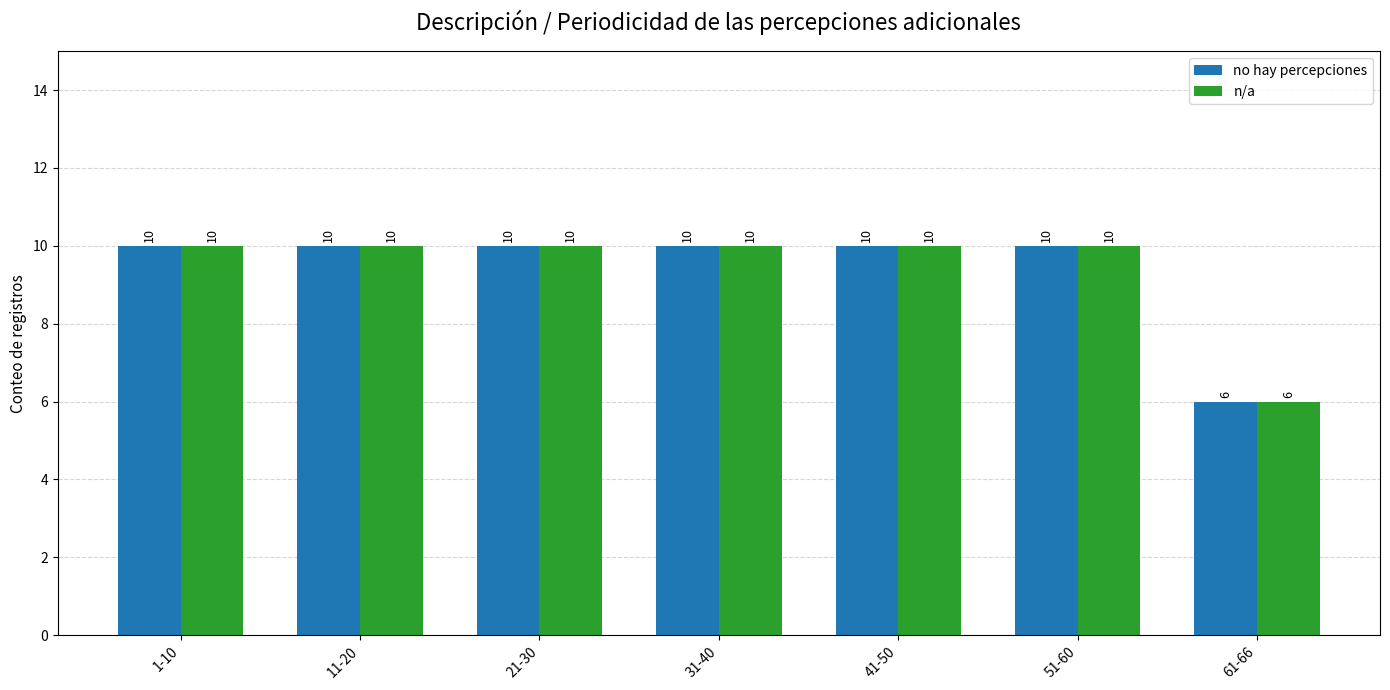

Is it true that no hay percepciones equals 5 at 51-60?

False